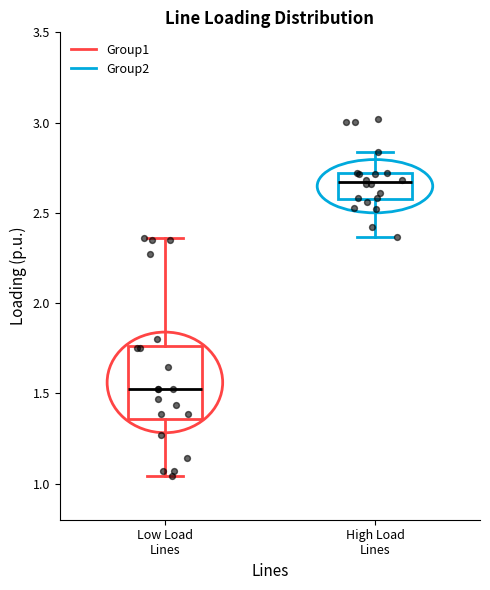

Reading left to right, read every box against the y-axis: the position of its median line, the range the box covers, and the ends of its whiskers. The values are not printed on the chart, so give them approximately, as read against the axis.

Low Load Lines: median 1.50, box 1.35 to 1.75, whiskers 1.05 to 2.35
High Load Lines: median 2.65, box 2.60 to 2.70, whiskers 2.35 to 2.85